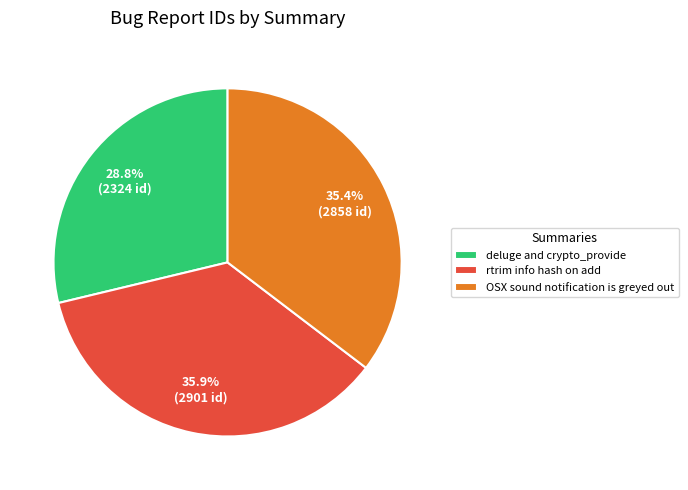

Which category has the biggest portion of the pie?

rtrim info hash on add